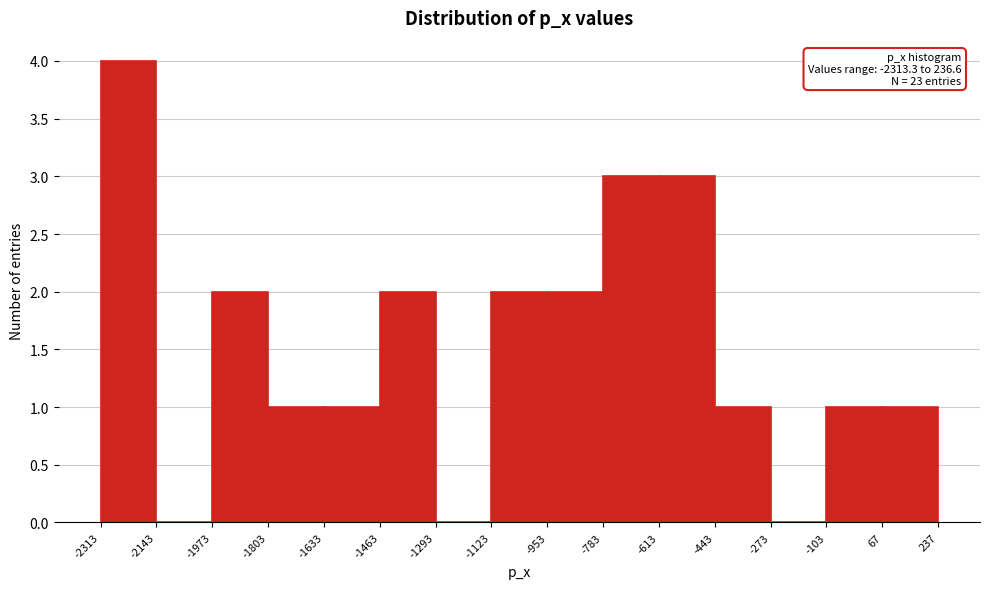

Over which range of the x-axis is the bar tallest?

-2313 to -2143